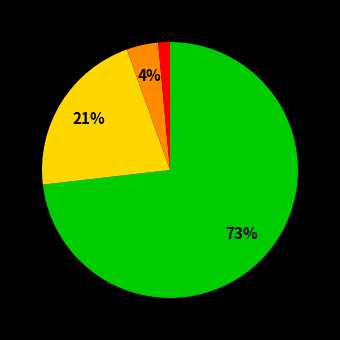

To the nearest percent, what is the average slice percentage?

25%